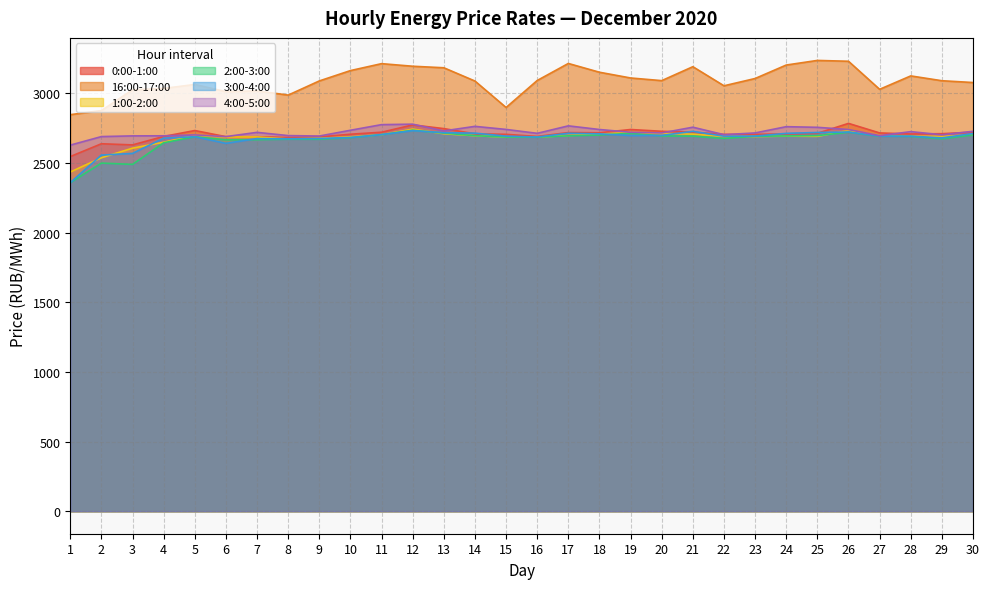

Which has a higher value, 4 or 9?

4